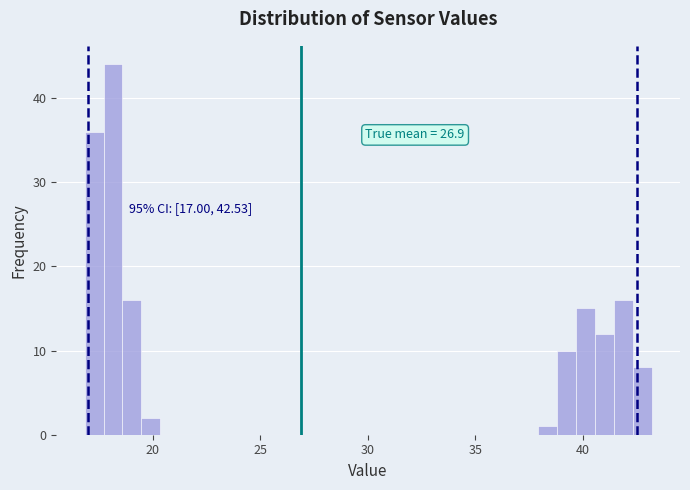

Read against the x-axis, roughly where is the centre of the tallest bar?

18.0